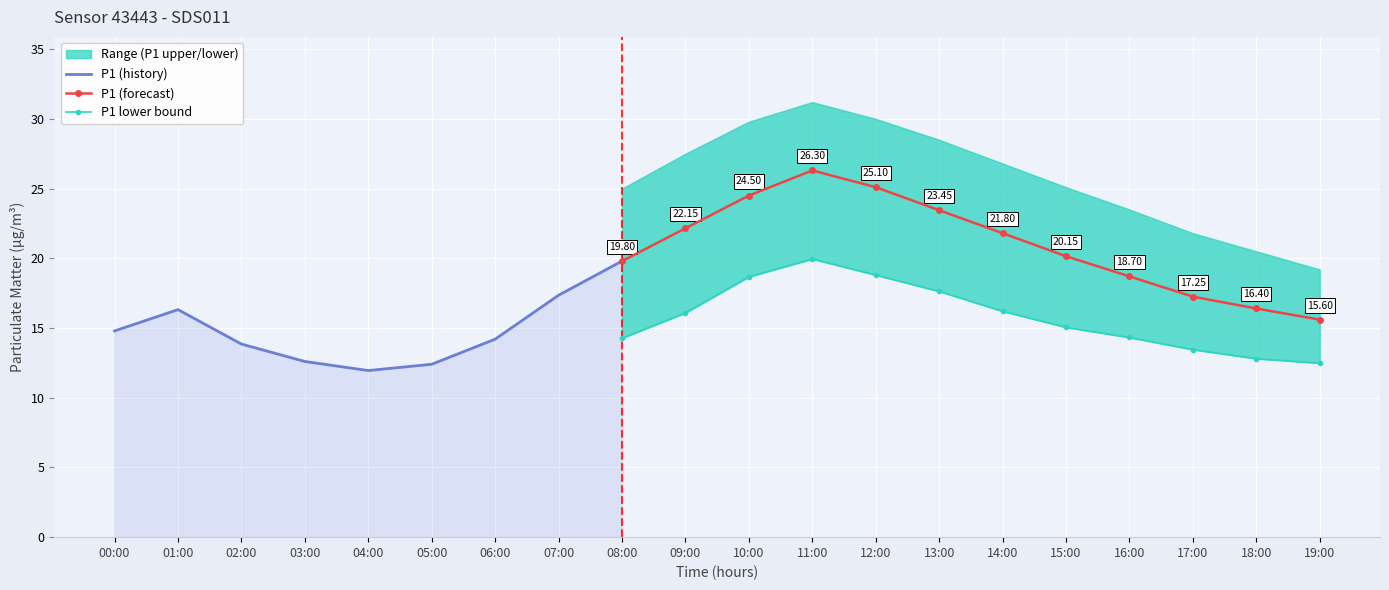

True or false: P1 (forecast) has more than 1 interior local peaks.

False